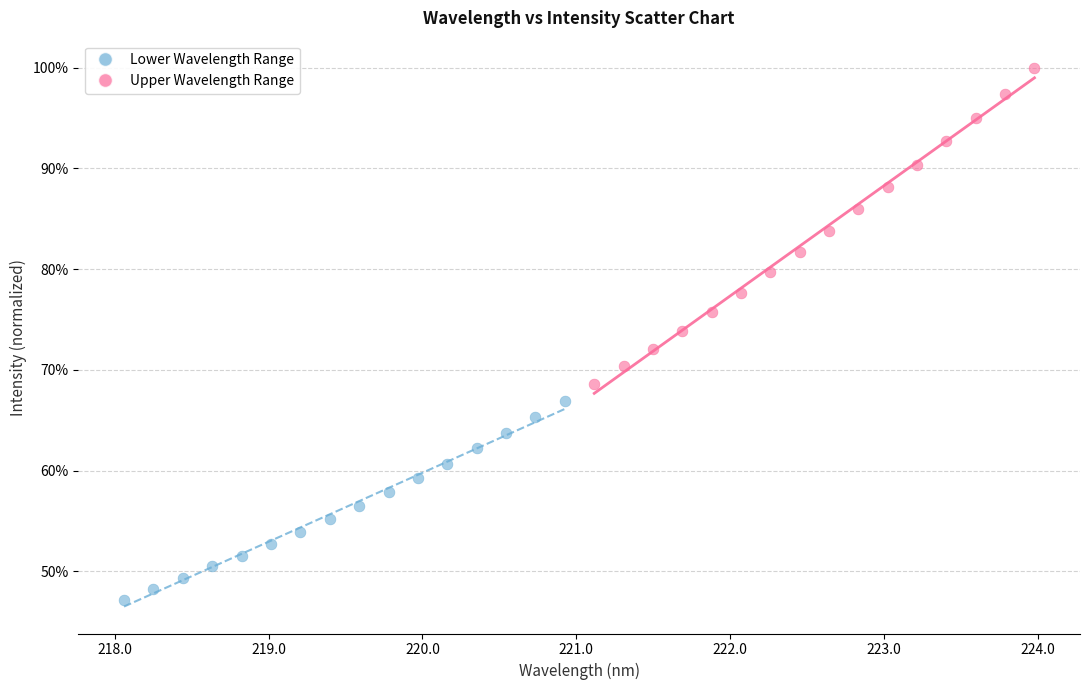

What are all the series names shown in the legend?

Lower Wavelength Range, Upper Wavelength Range